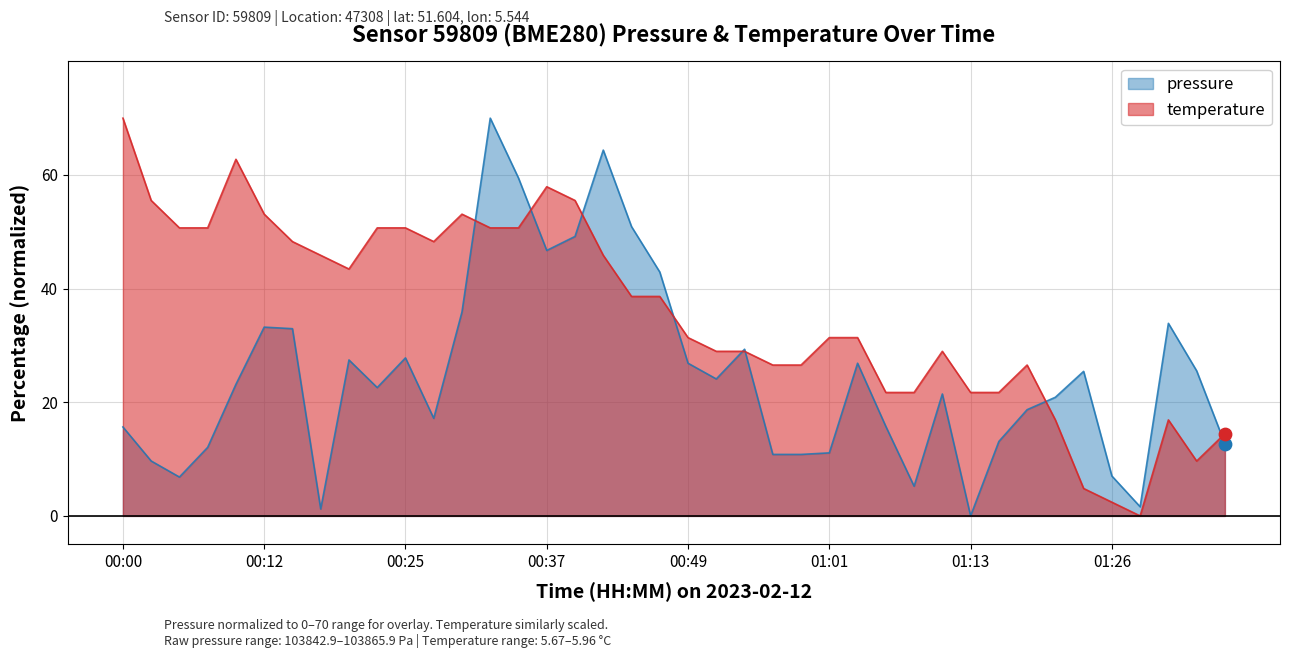

At which category is the sum across all series the highest?

00:32